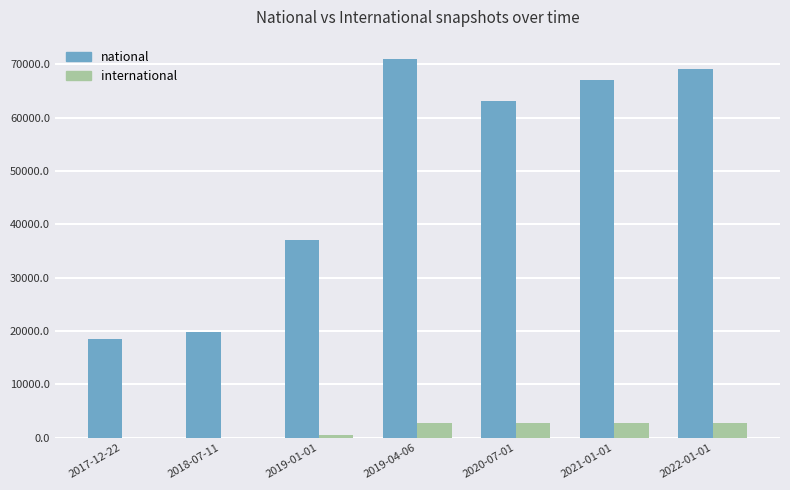

The value of national at 2019-01-01 is 14822. True or false?

False